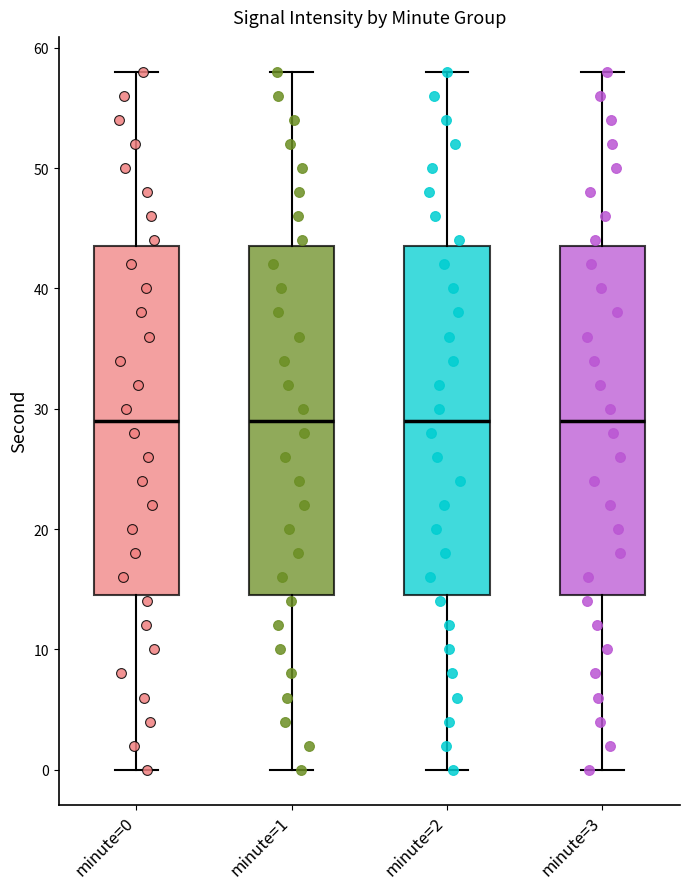

Reading left to right, read every box against the y-axis: the position of its median line, the range the box covers, and the ends of its whiskers. The values are not printed on the chart, so give them approximately, as read against the axis.

minute=0: median 29, box 15 to 44, whiskers 0 to 58
minute=1: median 29, box 15 to 44, whiskers 0 to 58
minute=2: median 29, box 15 to 44, whiskers 0 to 58
minute=3: median 29, box 15 to 44, whiskers 0 to 58